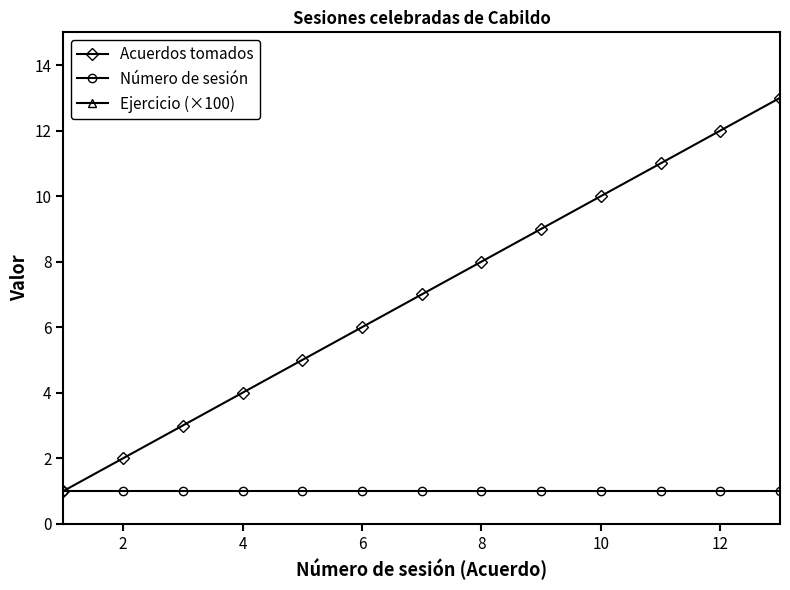

True or false: Ejercicio (×100) has more than 2 interior local peaks.

False